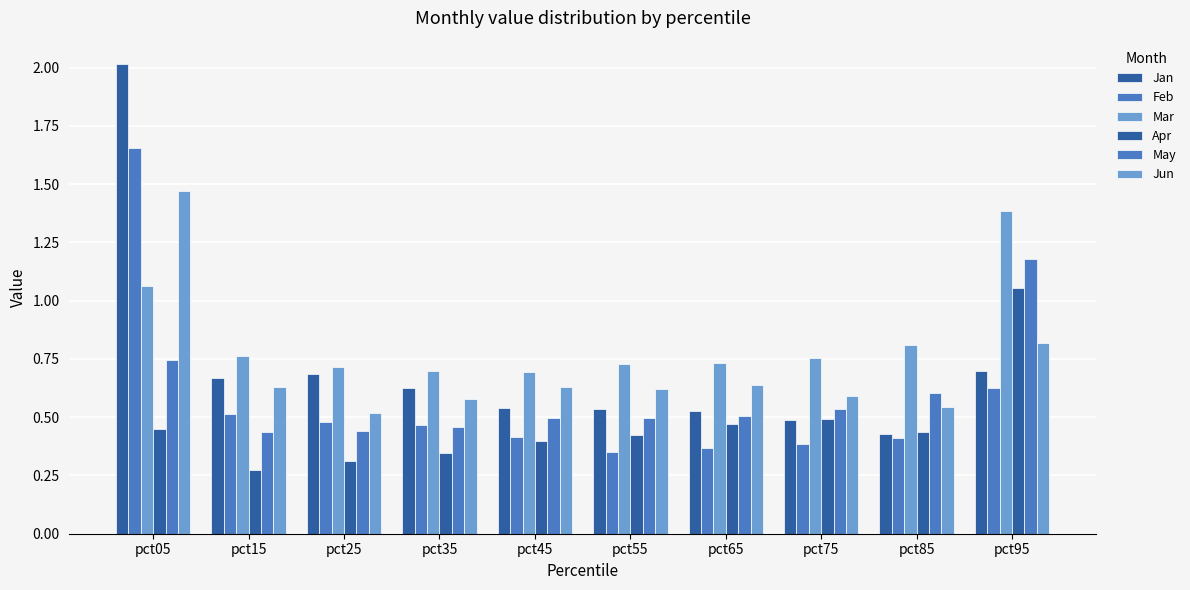

Does the chart contain stacked bars?

No